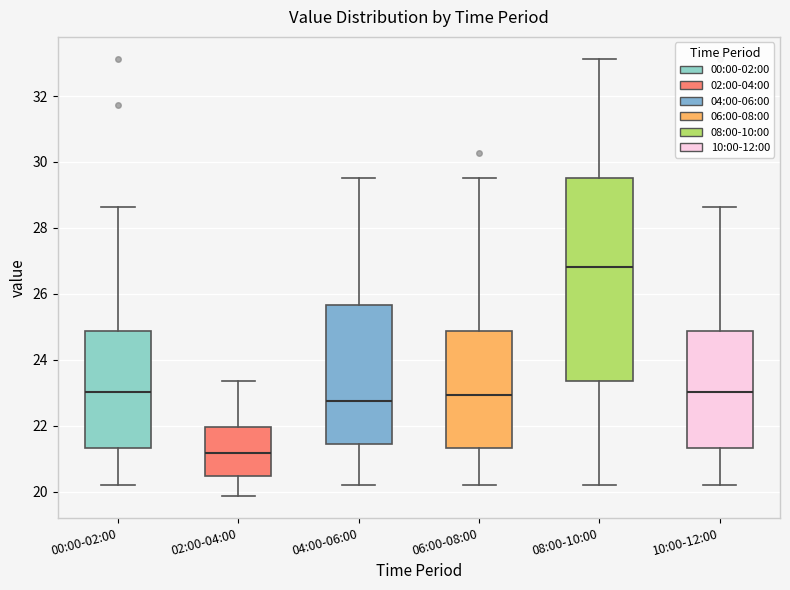

Reading left to right, read every box against the y-axis: the position of its median line, the range the box covers, and the ends of its whiskers. The values are not printed on the chart, so give them approximately, as read against the axis.

00:00-02:00: median 23.0, box 21.4 to 24.8, whiskers 20.2 to 28.6
02:00-04:00: median 21.2, box 20.4 to 22.0, whiskers 19.8 to 23.4
04:00-06:00: median 22.8, box 21.4 to 25.6, whiskers 20.2 to 29.6
06:00-08:00: median 23.0, box 21.4 to 24.8, whiskers 20.2 to 29.6
08:00-10:00: median 26.8, box 23.4 to 29.6, whiskers 20.2 to 33.2
10:00-12:00: median 23.0, box 21.4 to 24.8, whiskers 20.2 to 28.6